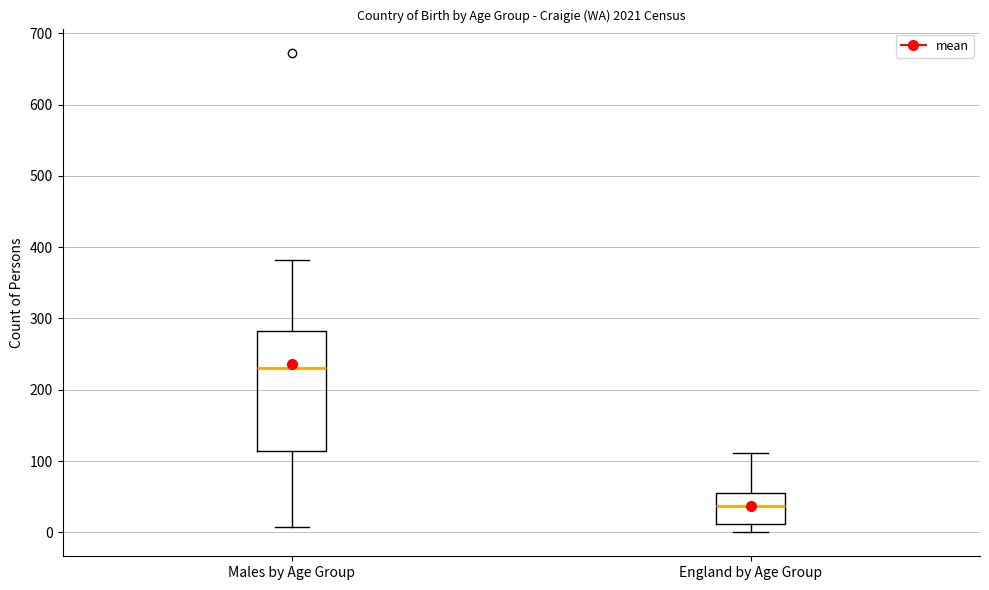

Which box's median line is the lowest?

England by Age Group